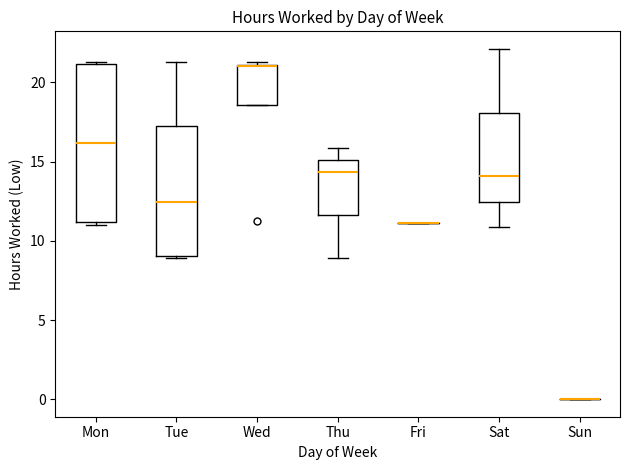

Reading left to right, transcribe this box plot: for each box, give where its median line is, the range the box spans, and where its two whiskers end, as read against the y-axis. The values are not printed on the chart, so give them approximately, as read against the axis.

Mon: median 16.0, box 11.0 to 21.0, whiskers 11.0 (just below the box's lower edge) to 21.5
Tue: median 12.5, box 9.0 to 17.0, whiskers 9.0 to 21.5
Wed: median 21.0 (drawn on the box's upper edge), box 18.5 to 21.0, whiskers 18.5 to 21.5
Thu: median 14.5, box 11.5 to 15.0, whiskers 9.0 to 16.0
Fri: box collapsed to a line at 11.0, whiskers 11.0 to 11.0
Sat: median 14.0, box 12.5 to 18.0, whiskers 11.0 to 22.0
Sun: box collapsed to a line at 0.0, whiskers 0.0 to 0.0